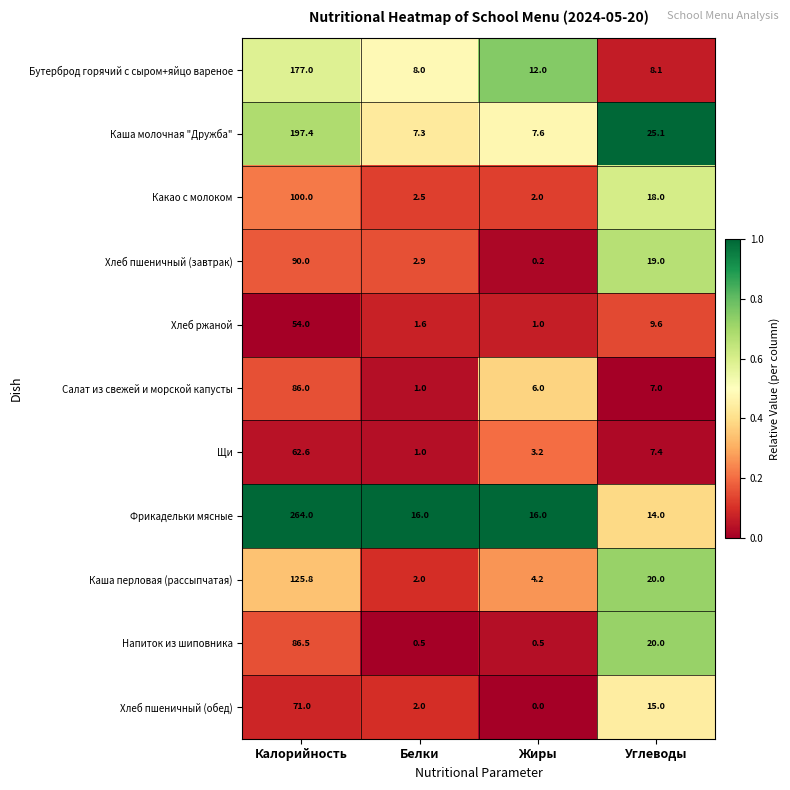

Which label corresponds to the smallest value in the chart?

Жиры